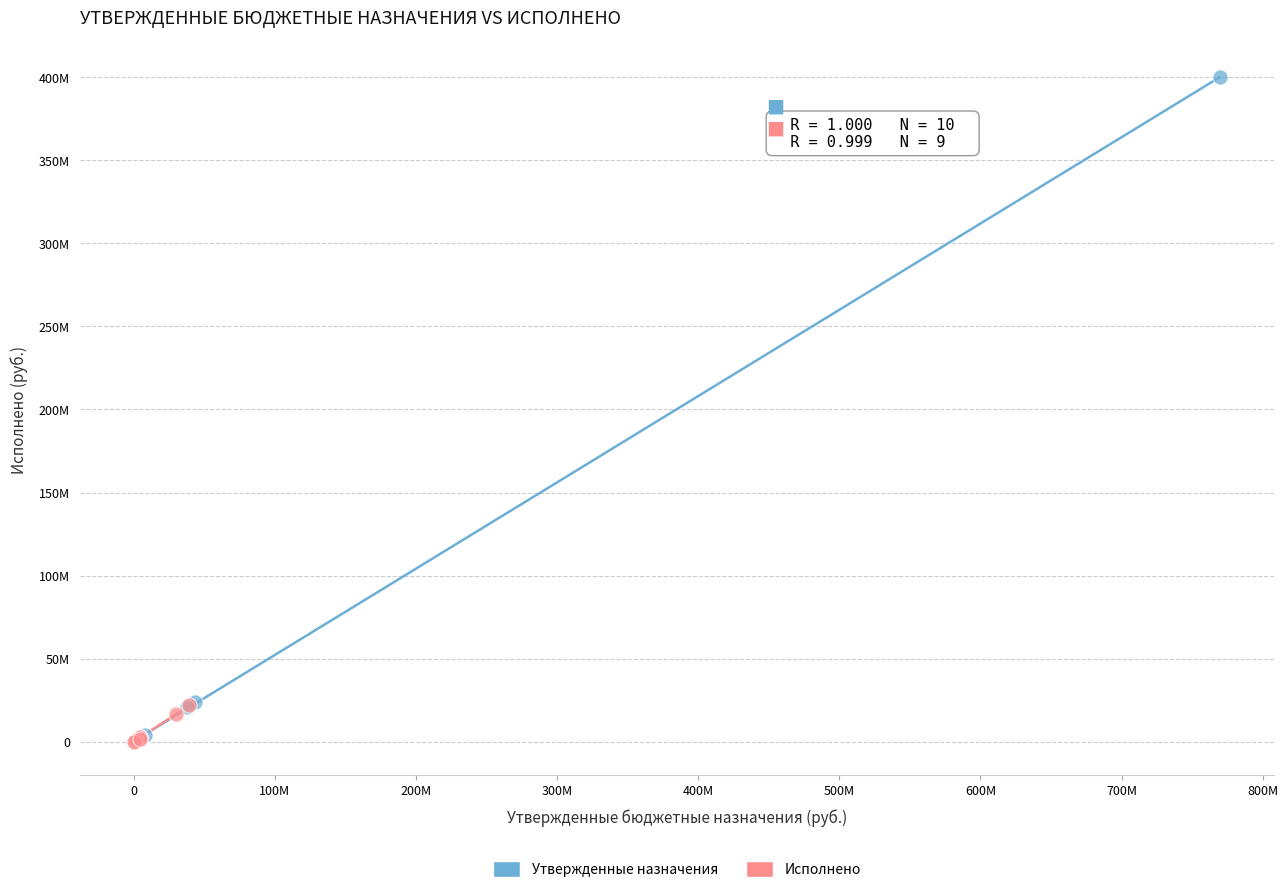

What are all the series names shown in the legend?

Утвержденные назначения, Исполнено